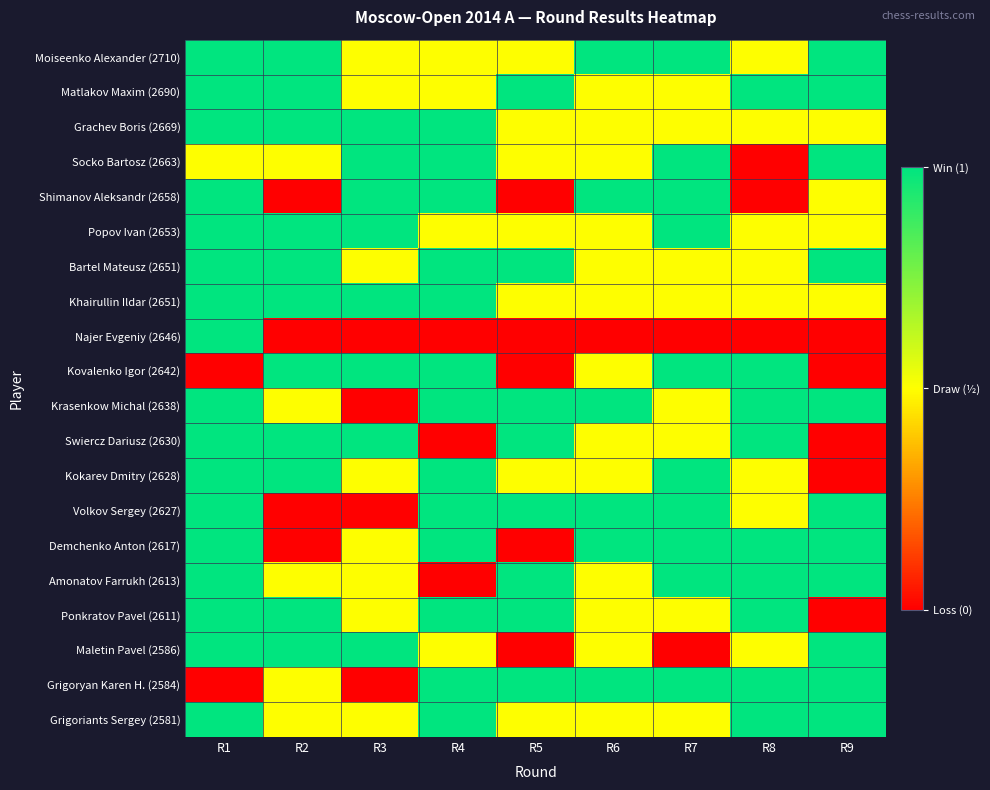

What is the difference between the highest and lowest values at R9?

1.0